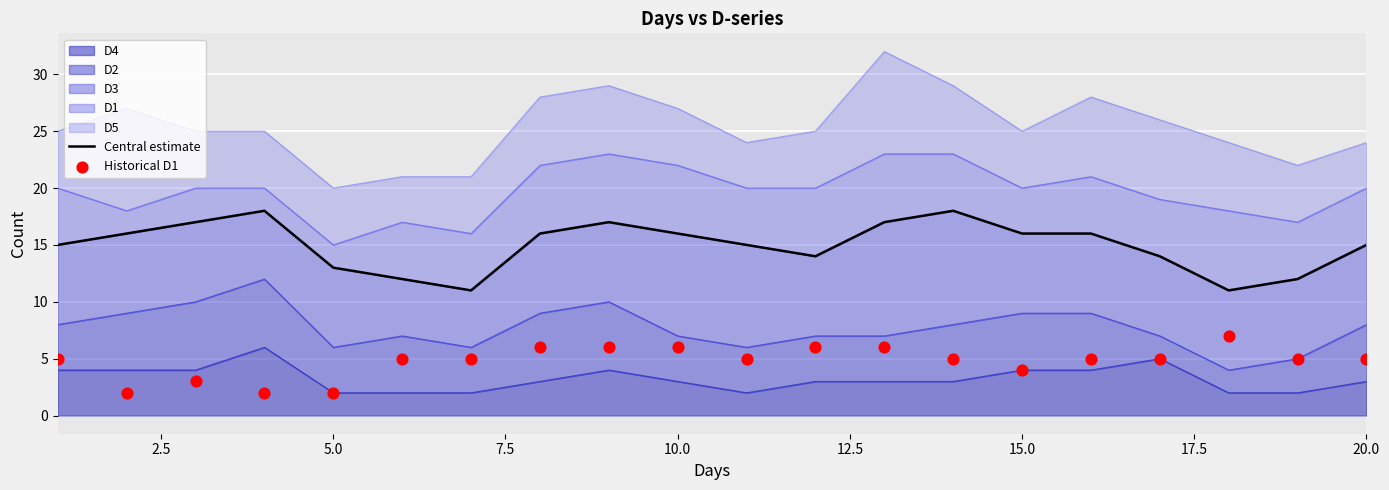

The value of D4 at 10.0 is 3. True or false?

True